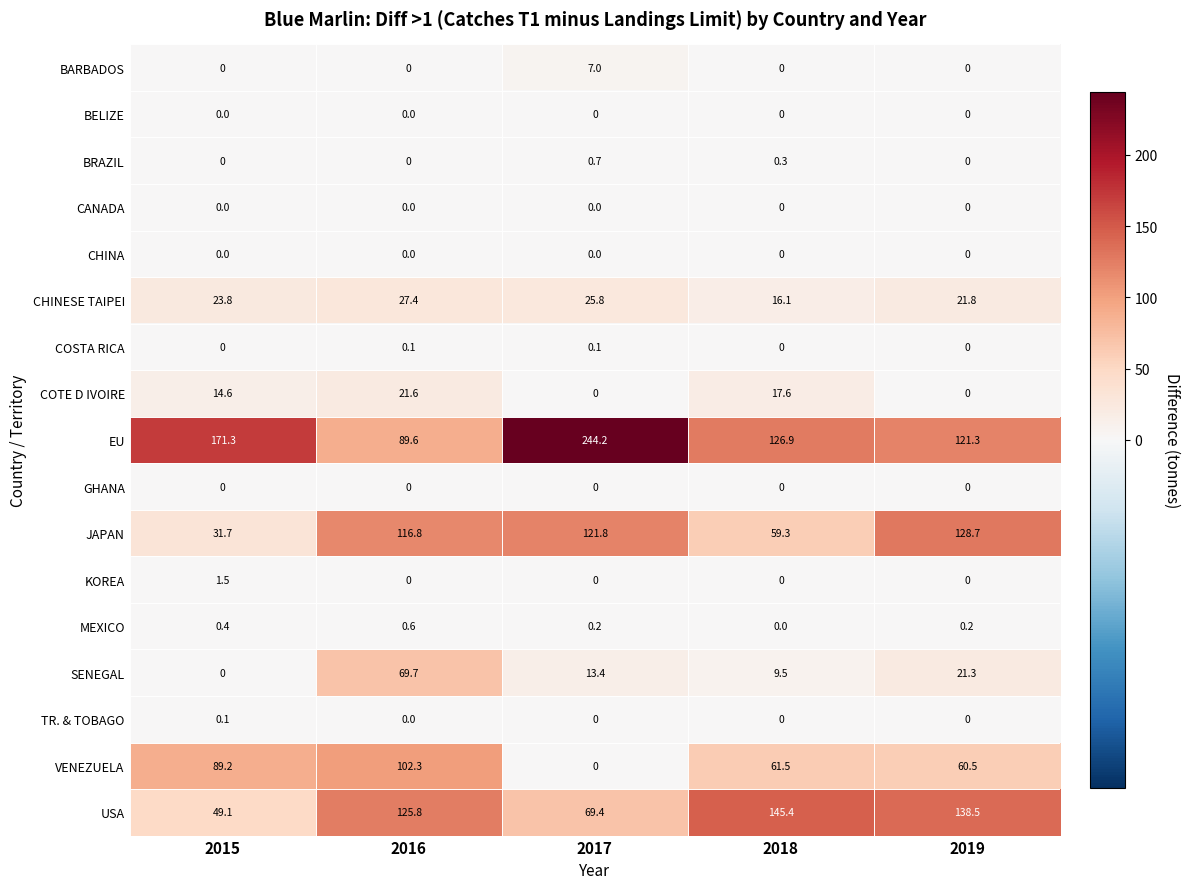

How many values in the CHINESE TAIPEI series are below 23?

2